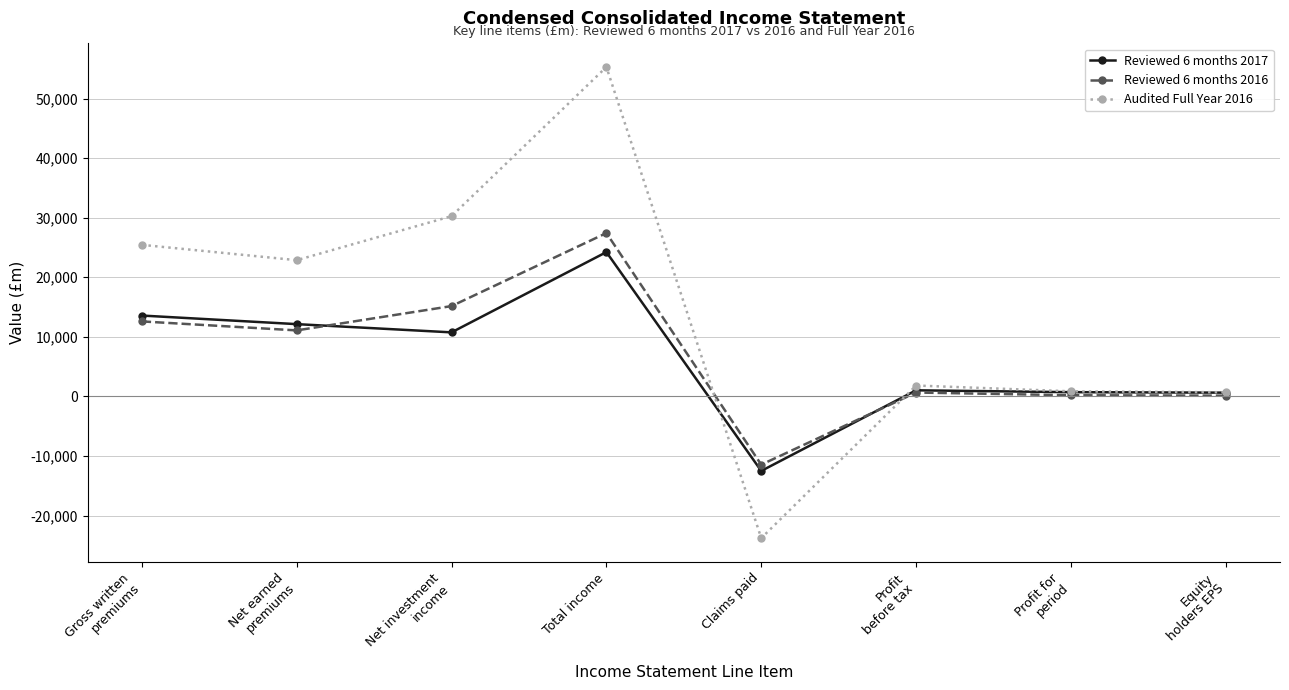

Between Net earned
premiums and Equity
holders EPS, which series saw the biggest shift?

Audited Full Year 2016